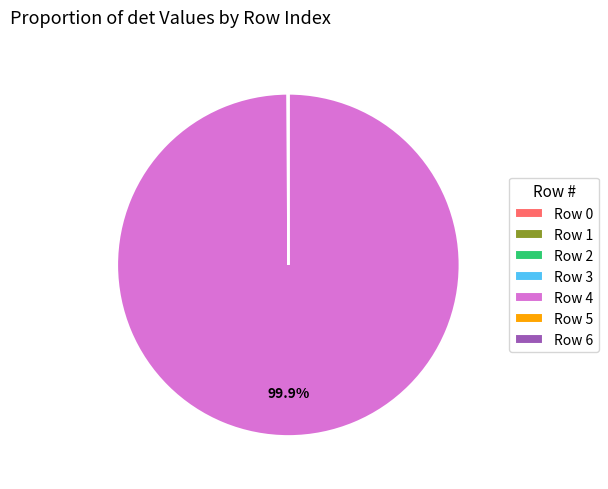

Which slice represents more than half of the pie?

Row 4